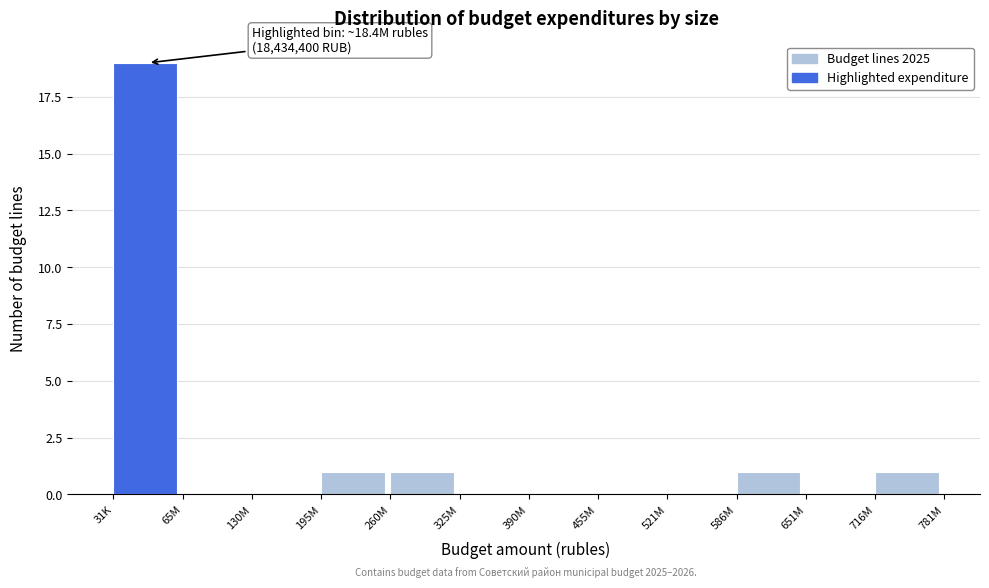

Reading left to right, what are all the values shown in this chart?

31K=19	65M=0	130M=0	195M=1	260M=1	325M=0	390M=0	455M=0	521M=0	586M=1	651M=0	716M=1